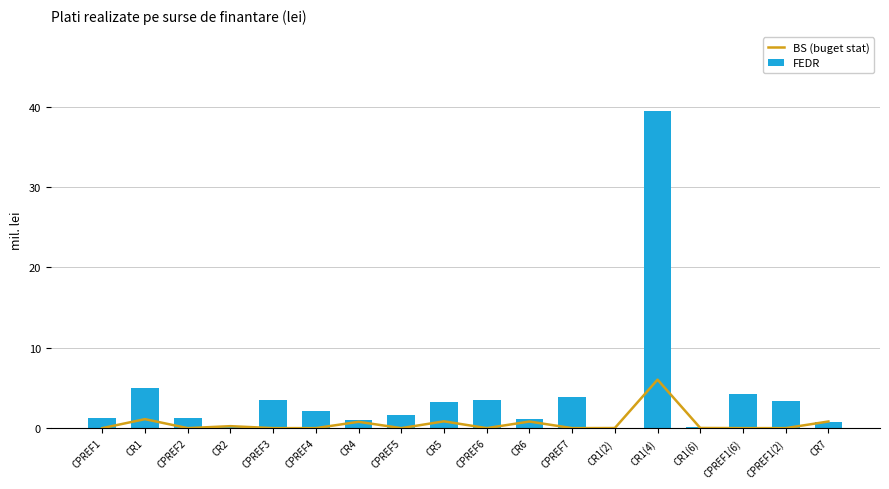

What is the total value across all series at CPREF7?

3.9